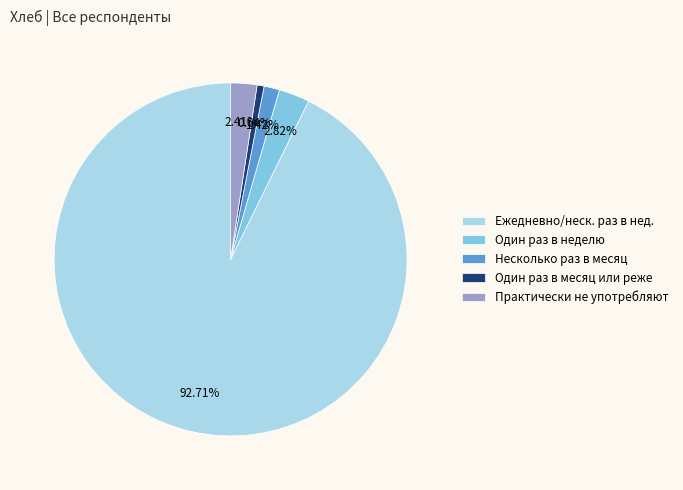

Which category has the smallest portion of the pie?

Один раз в месяц или реже